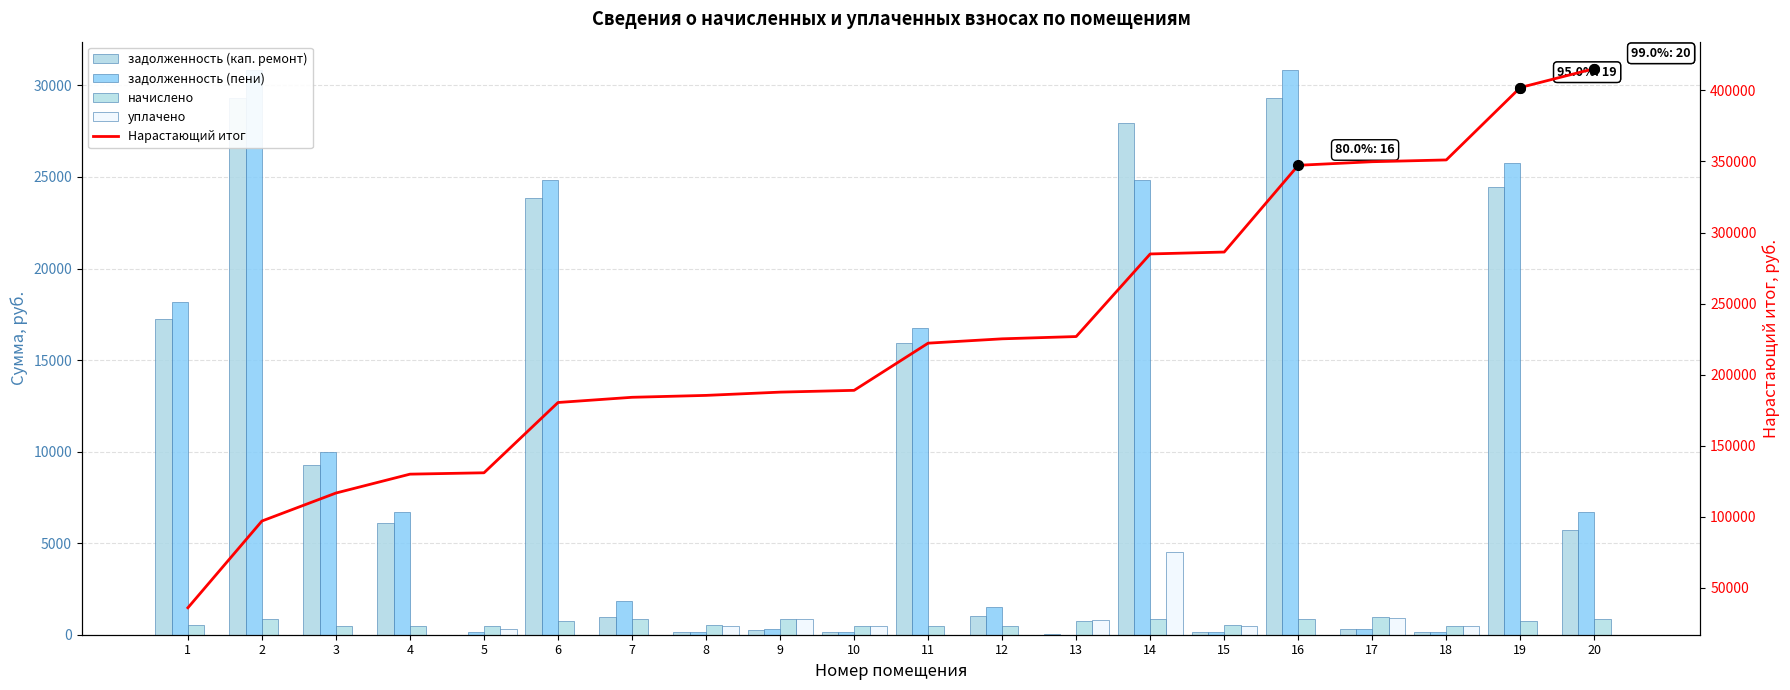

Which series has the largest total across all categories?

Нарастающий итог